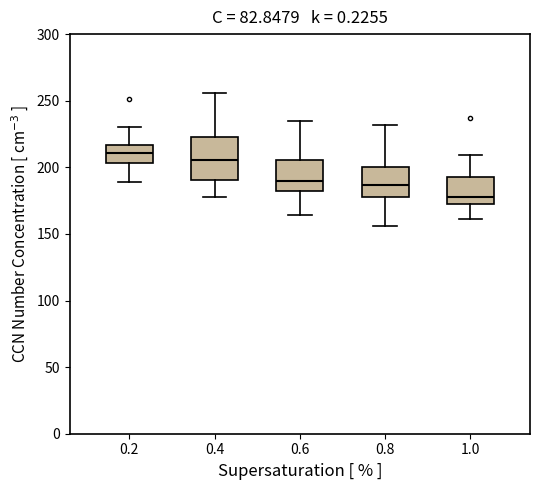

Which box is the tallest, from its lower edge to its upper edge?

0.4